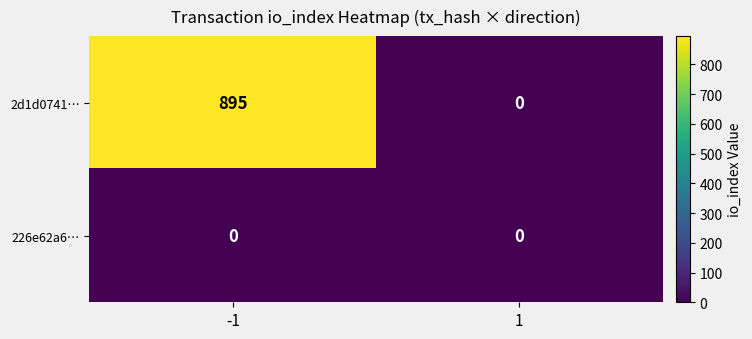

What is the sum of all 2d1d0741… values?

895